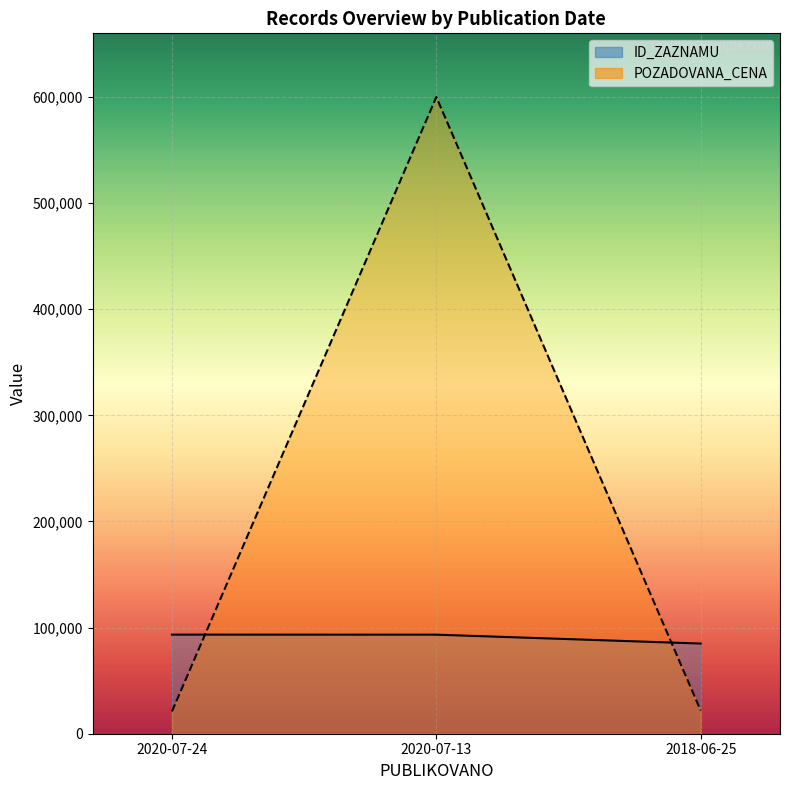

Is the value of POZADOVANA_CENA at 2020-07-13 greater than the value of ID_ZAZNAMU at 2018-06-25?

Yes